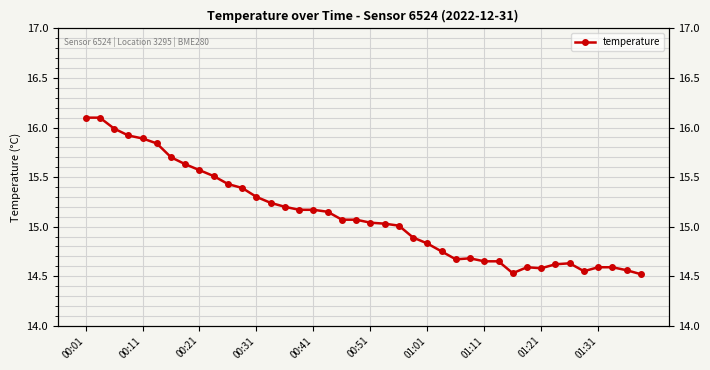

What is the value of the 4th point from the left?

15.9